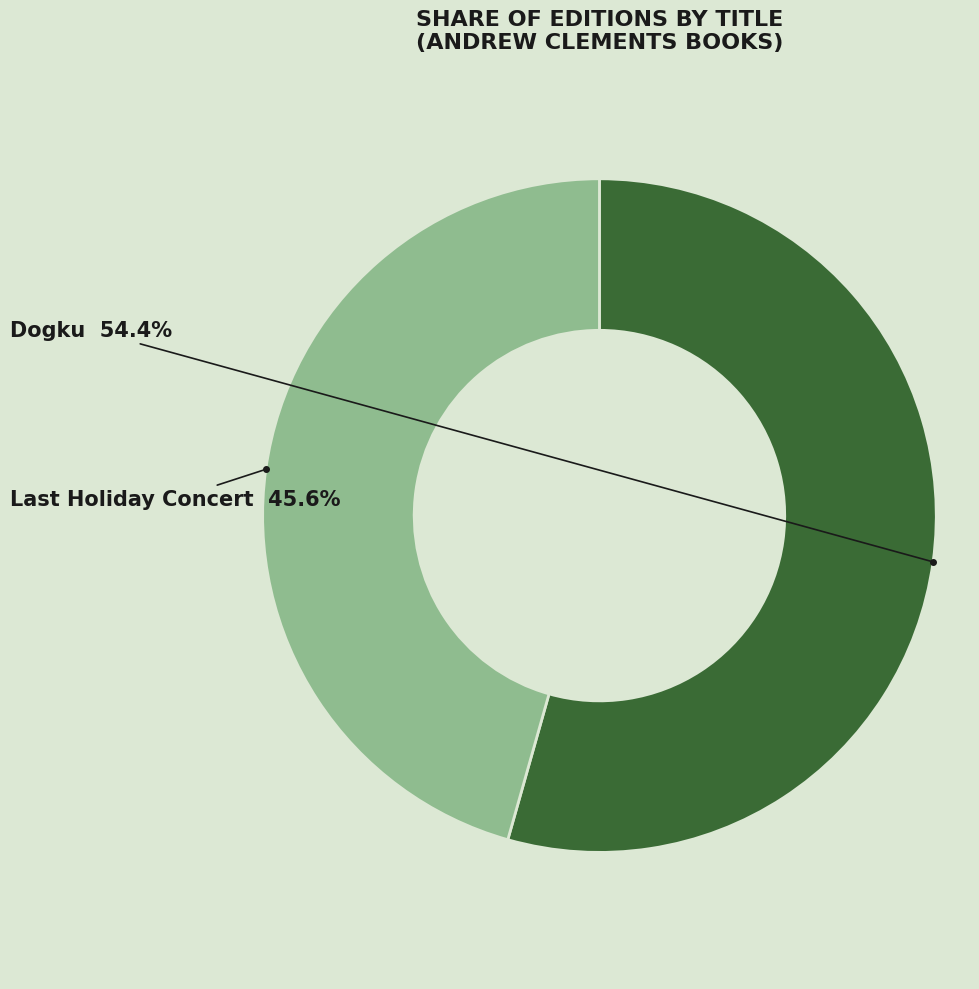

Which category has the smallest portion of the pie?

Last Holiday Concert